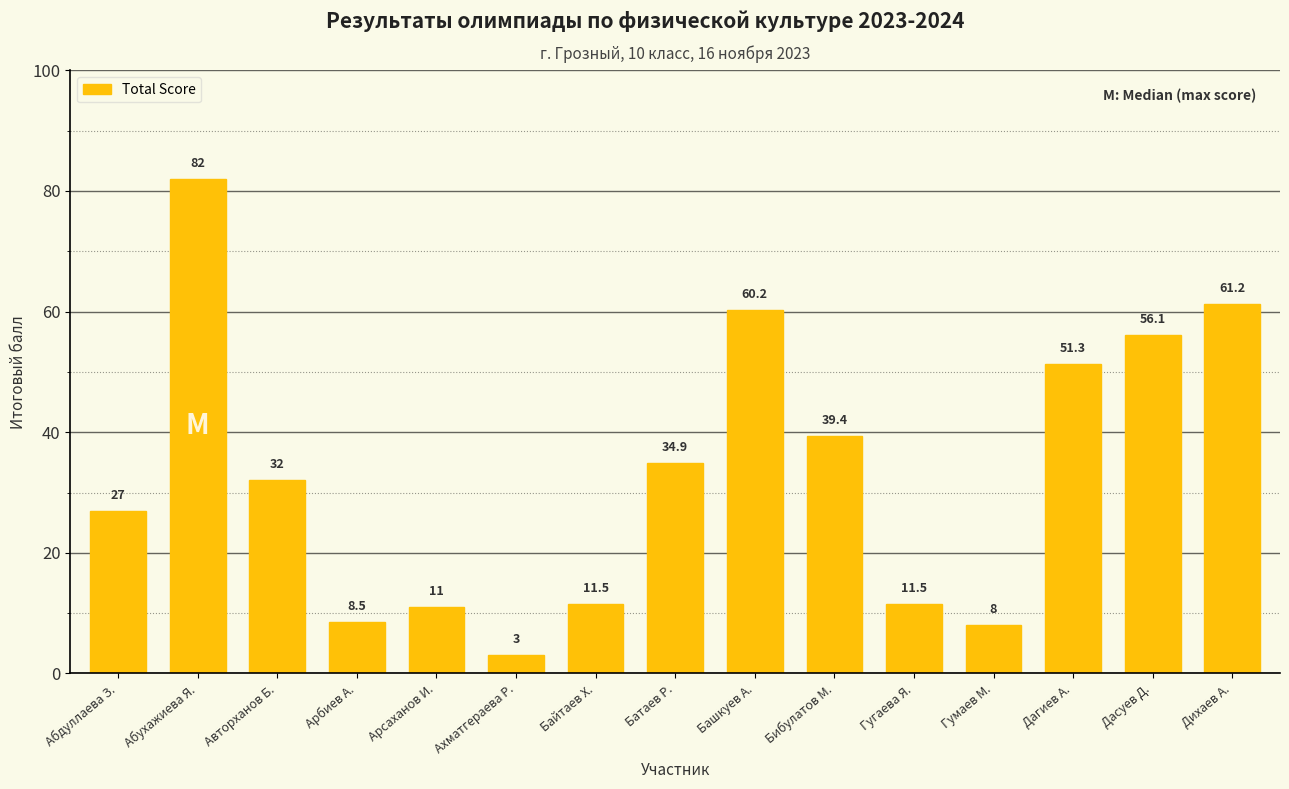

What is the greatest value displayed?

82.0